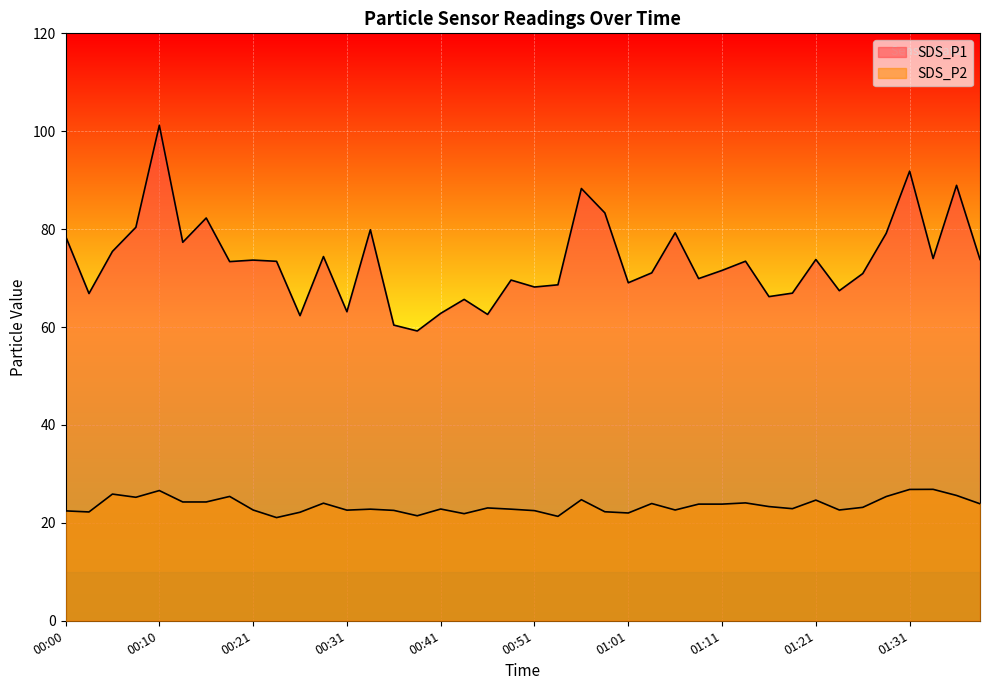

What is the label of the 23rd point from the right?

00:44